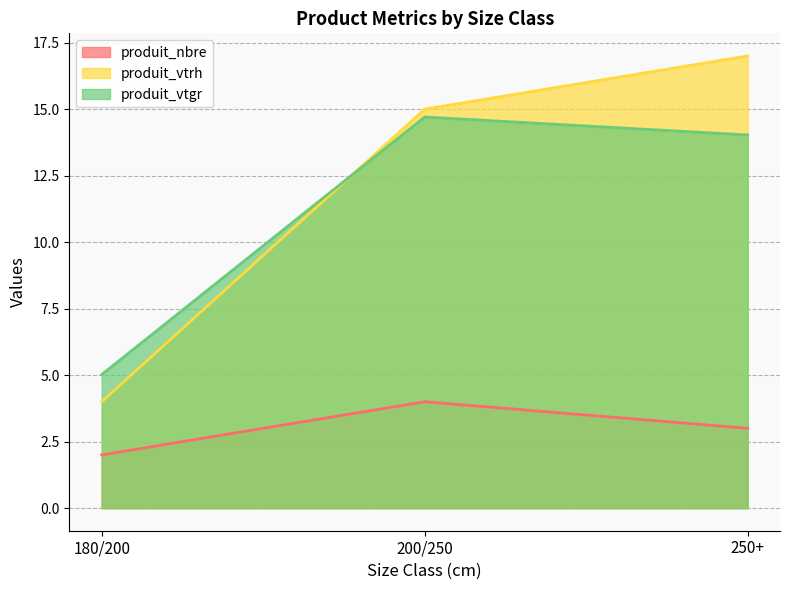

Count the produit_vtrh values in the range 4 to 17.

3